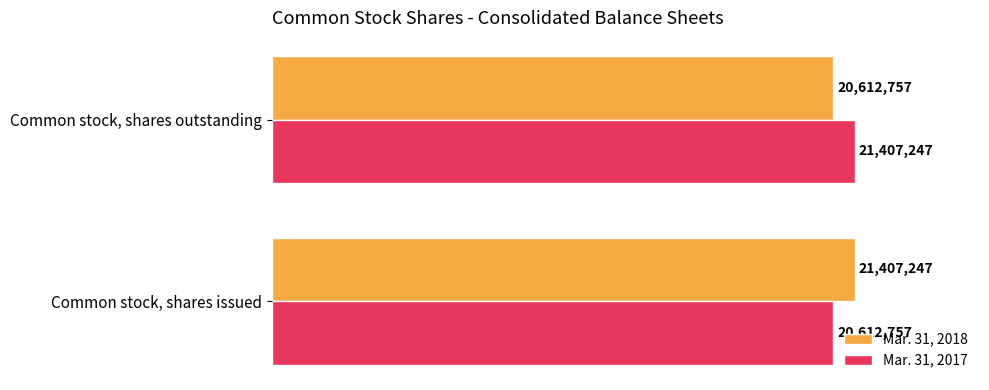

Which series has the largest total across all categories?

Mar. 31, 2018